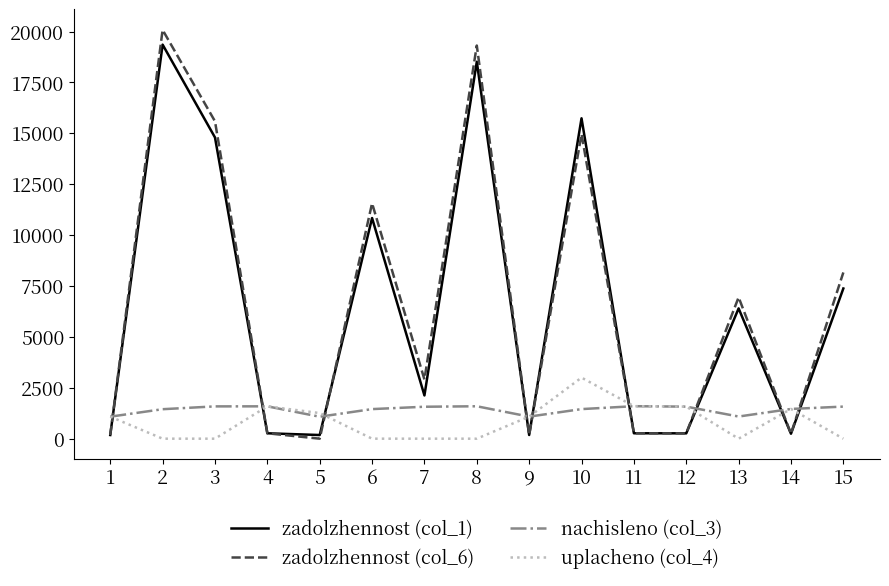

True or false: nachisleno (col_3) and zadolzhennost (col_6) cross at least once.

True